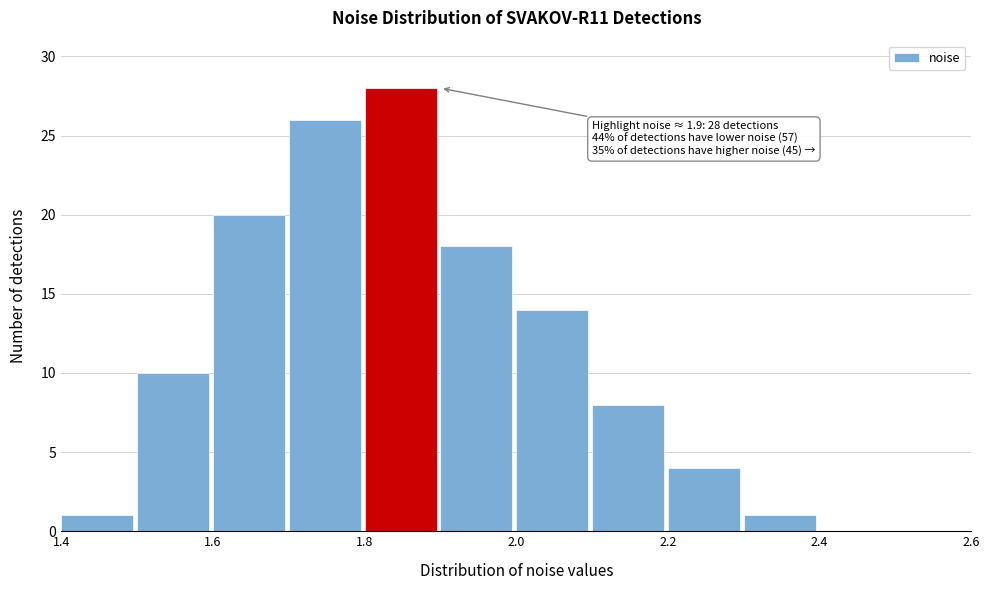

Over which range of the x-axis is the bar tallest?

1.8 to 1.9